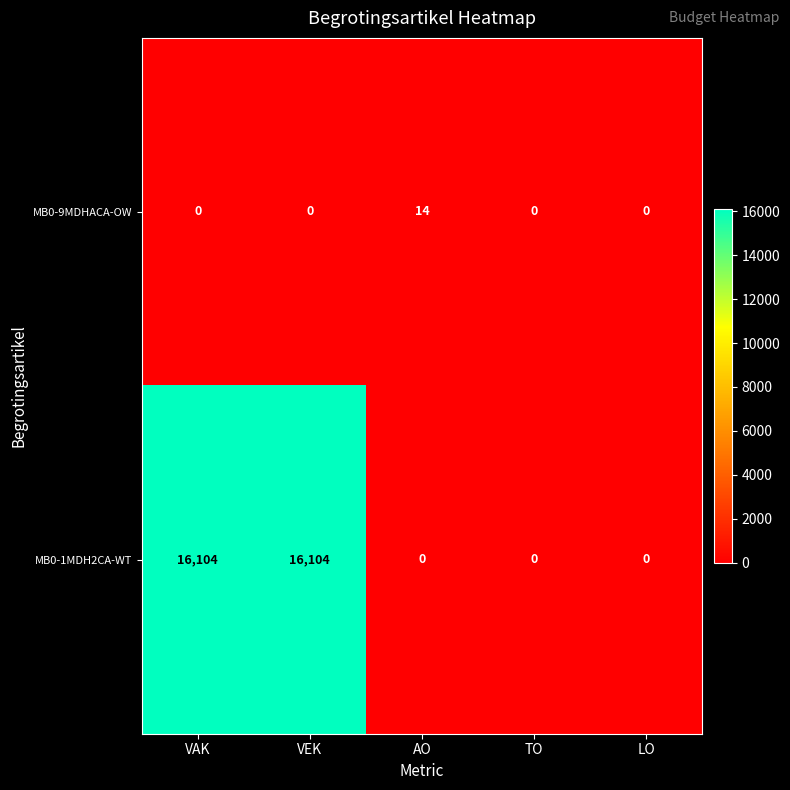

How many categories are shown in the chart?

5